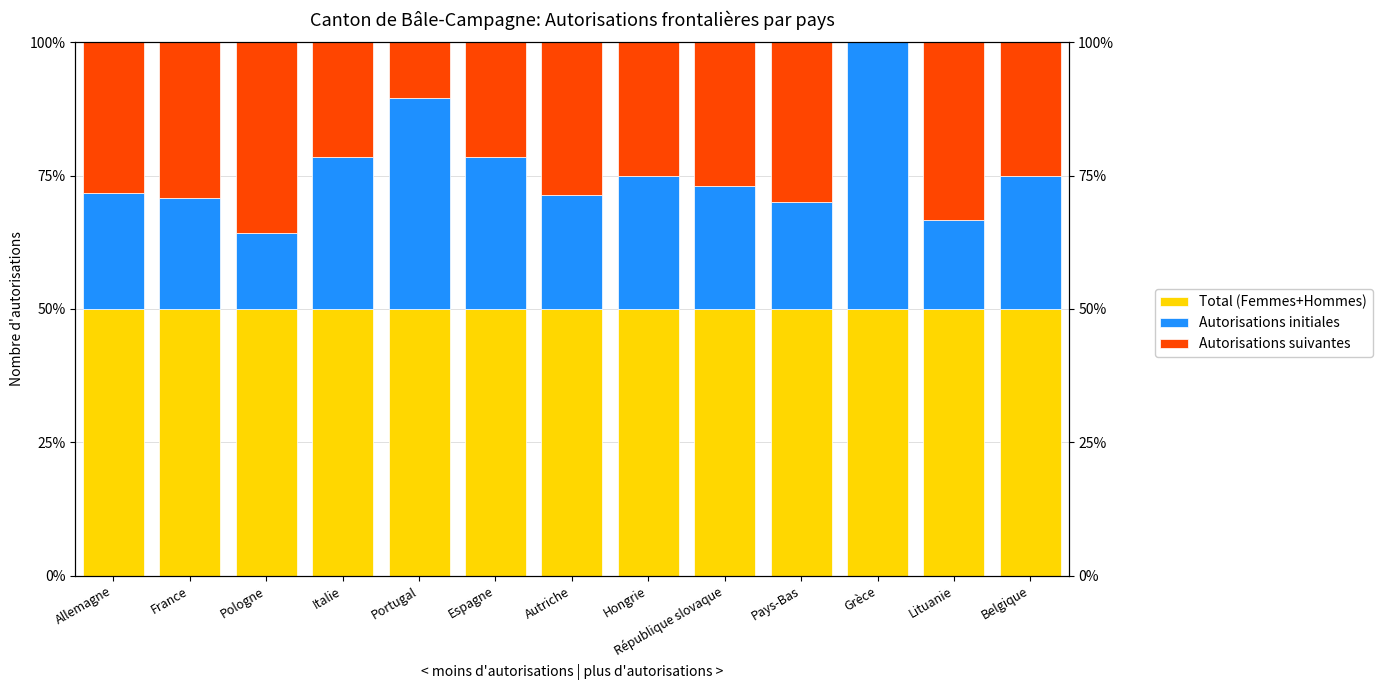

The Total (Femmes+Hommes) series shows 50.0 at Autriche. True or false?

True